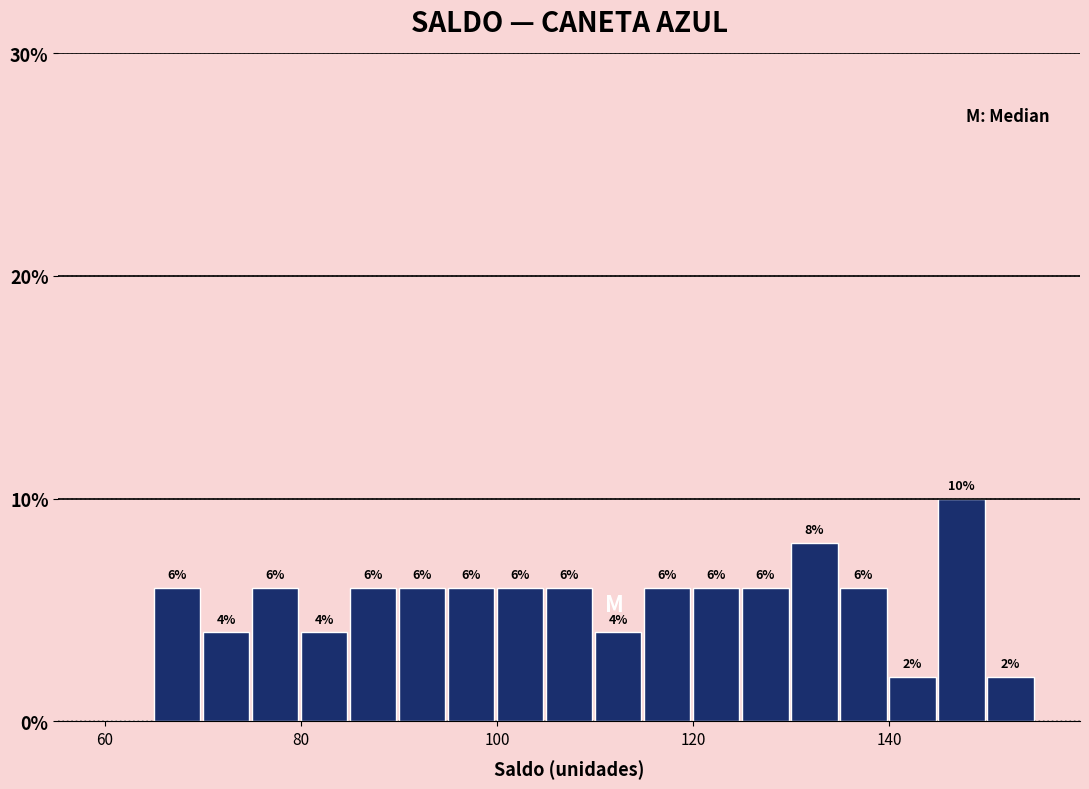

Read against the x-axis, roughly where is the centre of the tallest bar?

148